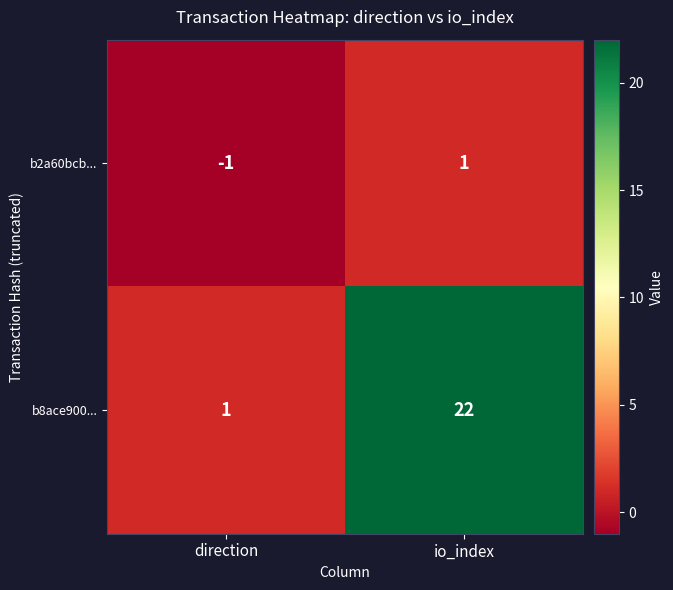

How many data points does each series have?

2